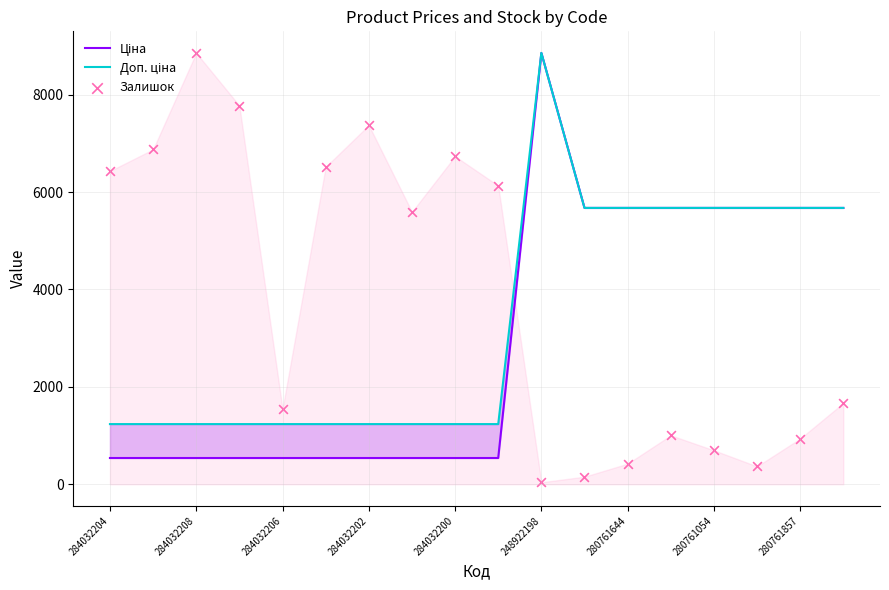

What is the total value across all series at 17?

13016.6